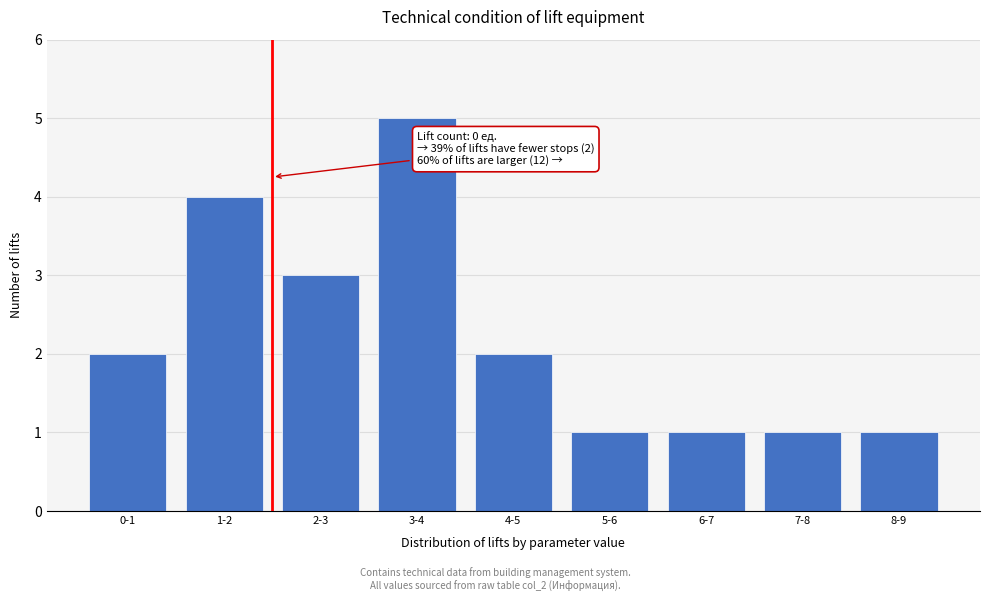

Reading right to left, transcribe all the data shown in this chart.

1	1	1	1	2	5	3	4	2